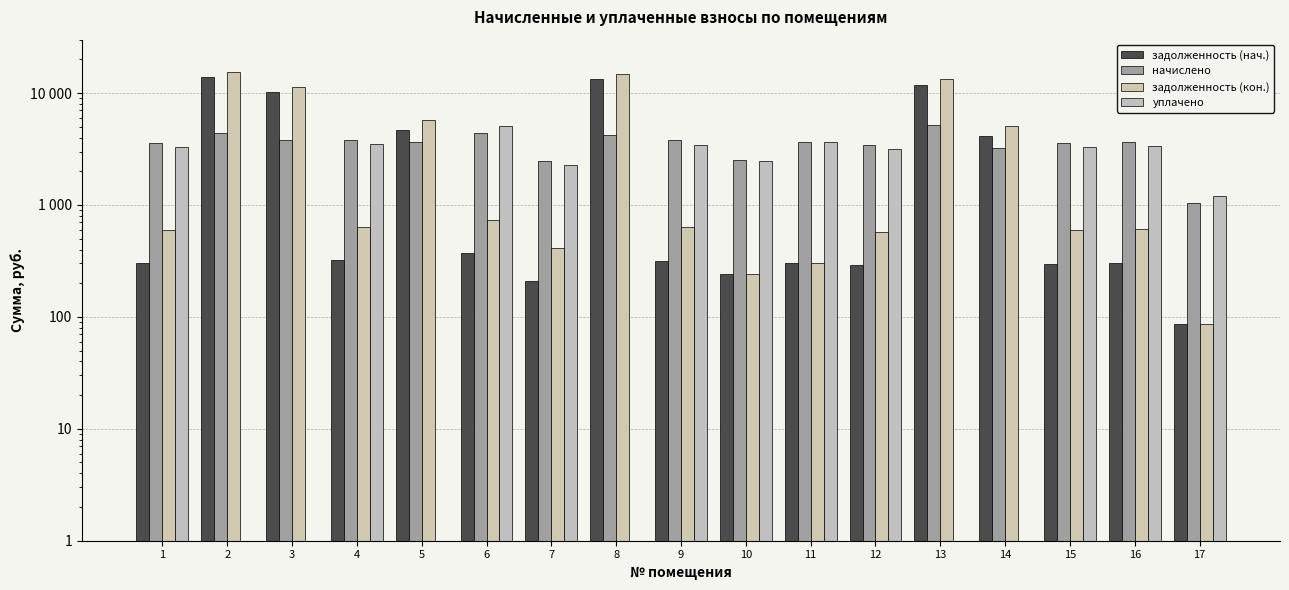

What is the value of the уплачено bar at the 16th from the left?

3354.8